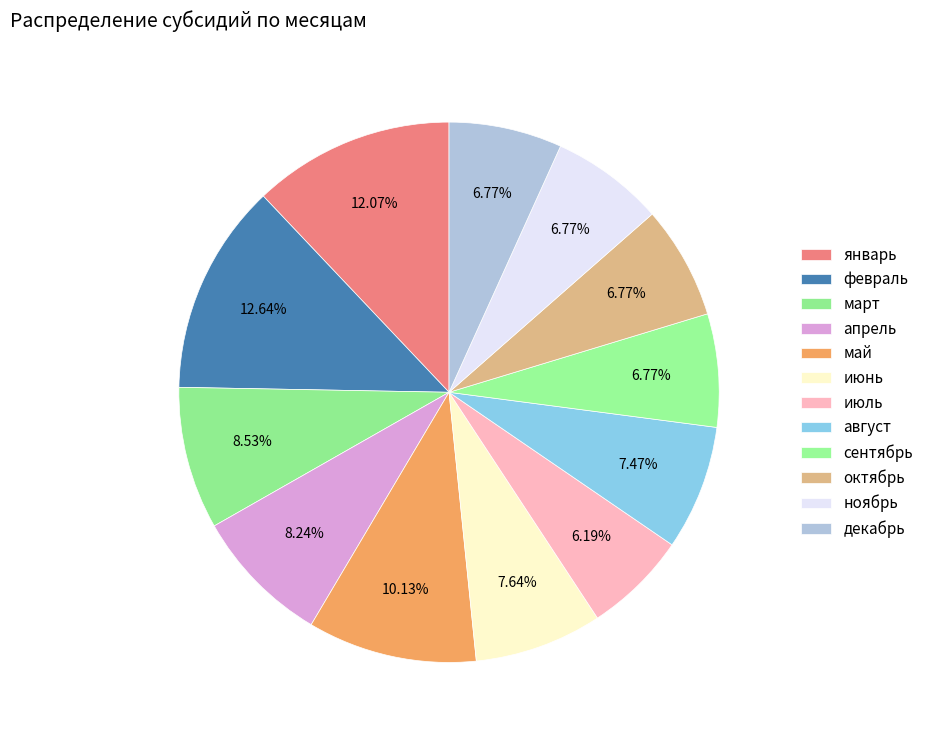

True or false: август accounts for 7% of the total.

True